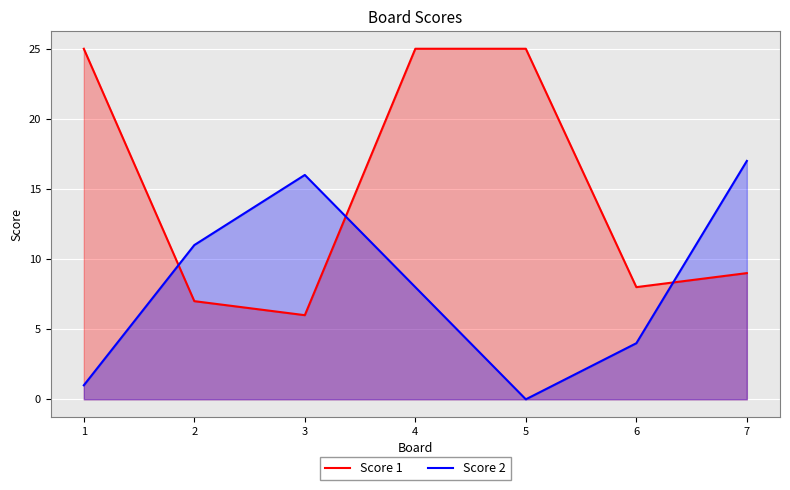

Which series ends up on top after the final intersection of Score 1 and Score 2?

Score 2